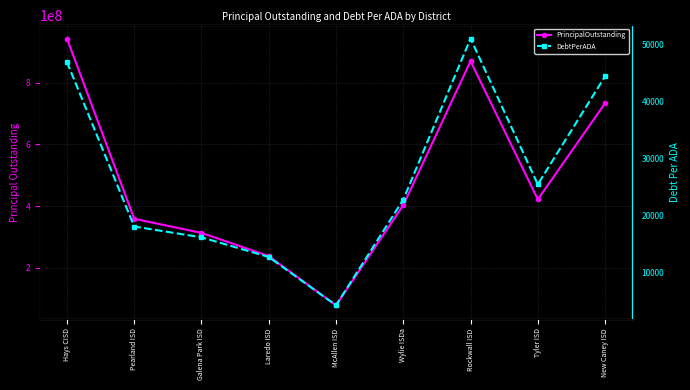

At which label does PrincipalOutstanding first exceed 403108753?

Hays CISD